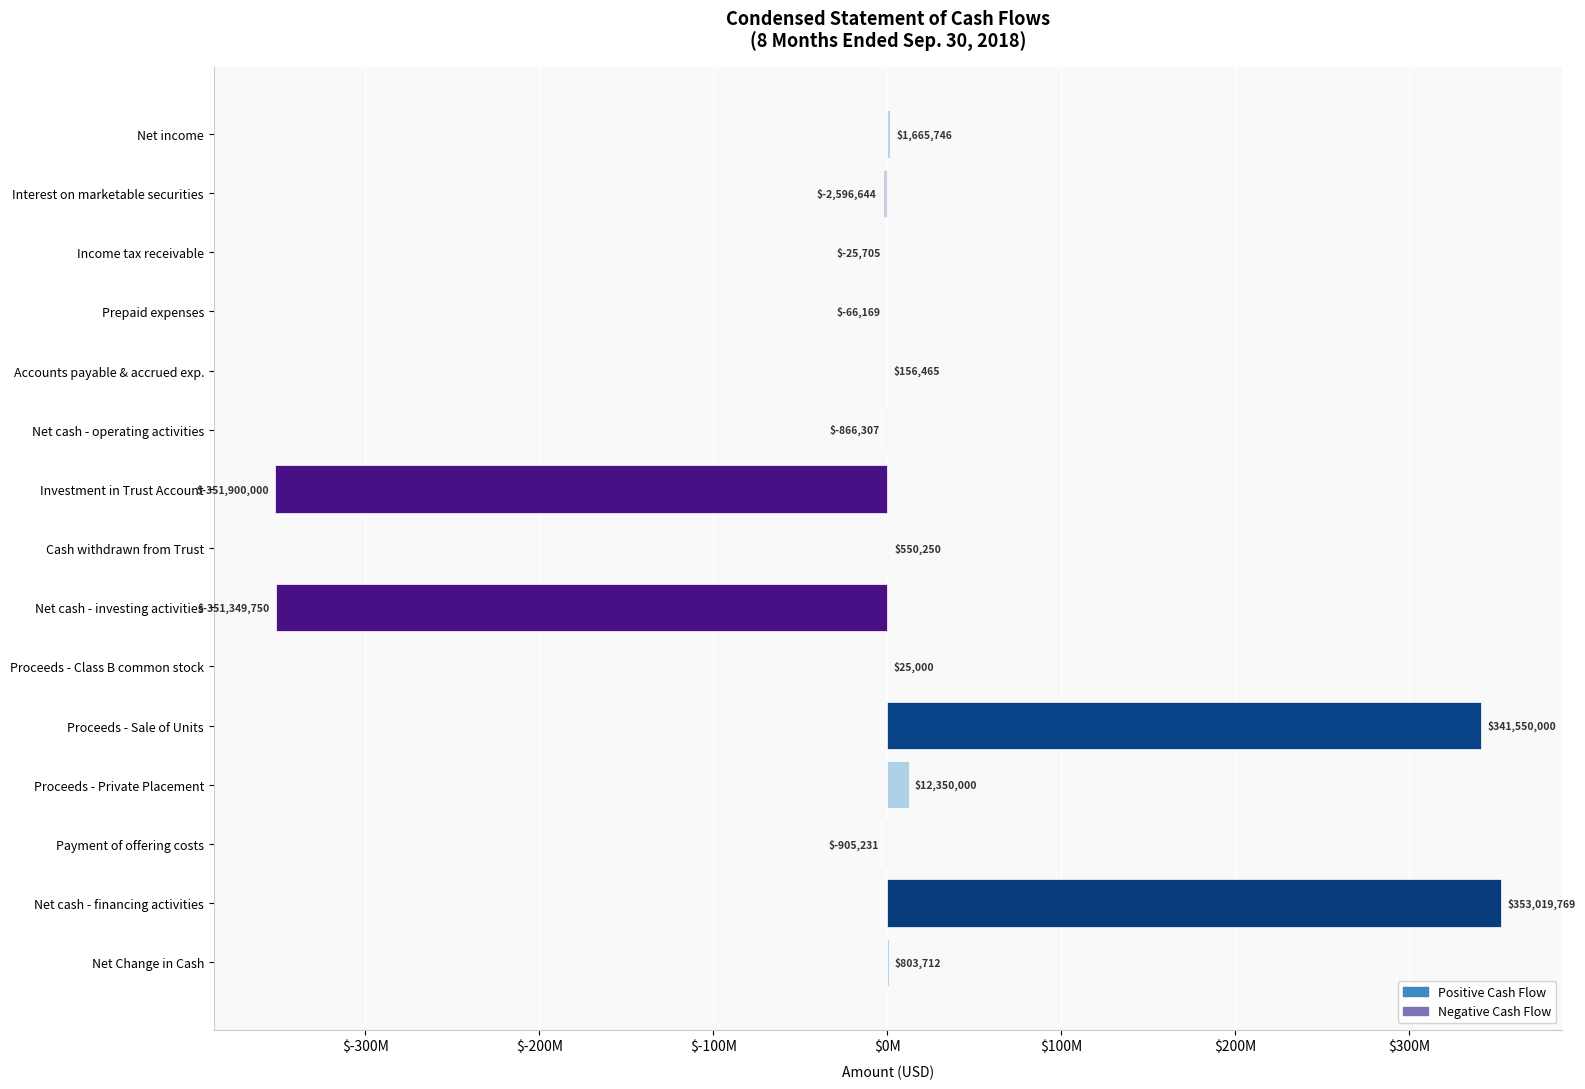

Are the bars horizontal?

Yes